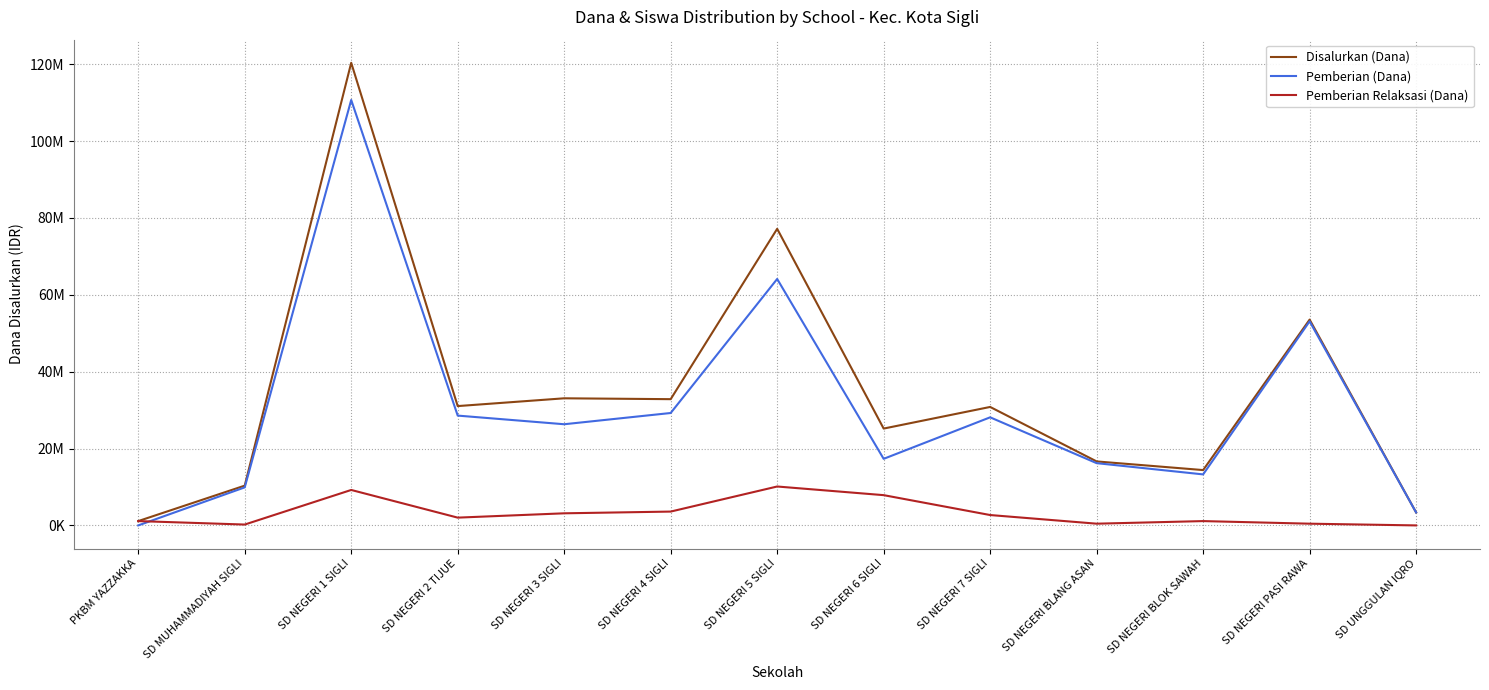

Rank the series by their maximum value, from lowest to highest.

Pemberian Relaksasi (Dana), Pemberian (Dana), Disalurkan (Dana)